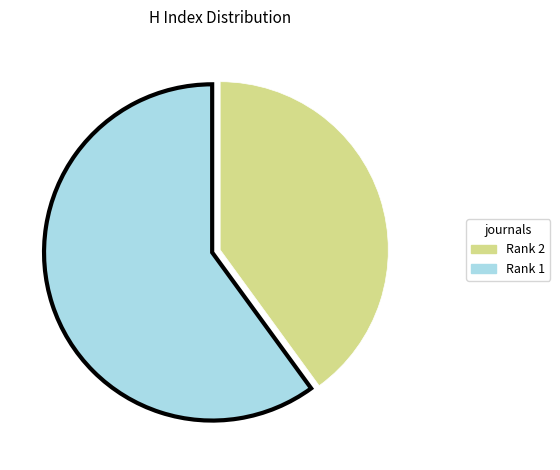

Is there a majority slice in this chart?

Yes